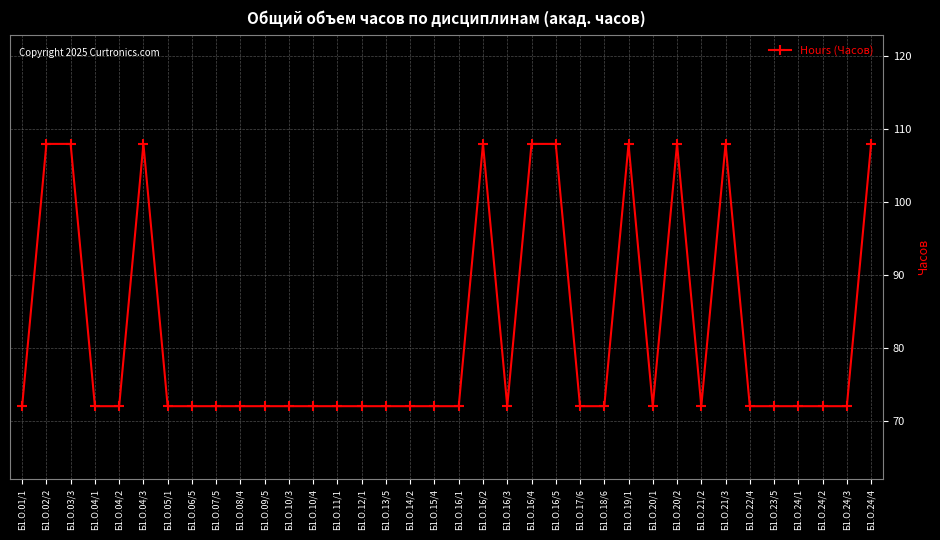

True or false: the data has more than 2 interior local peaks.

True